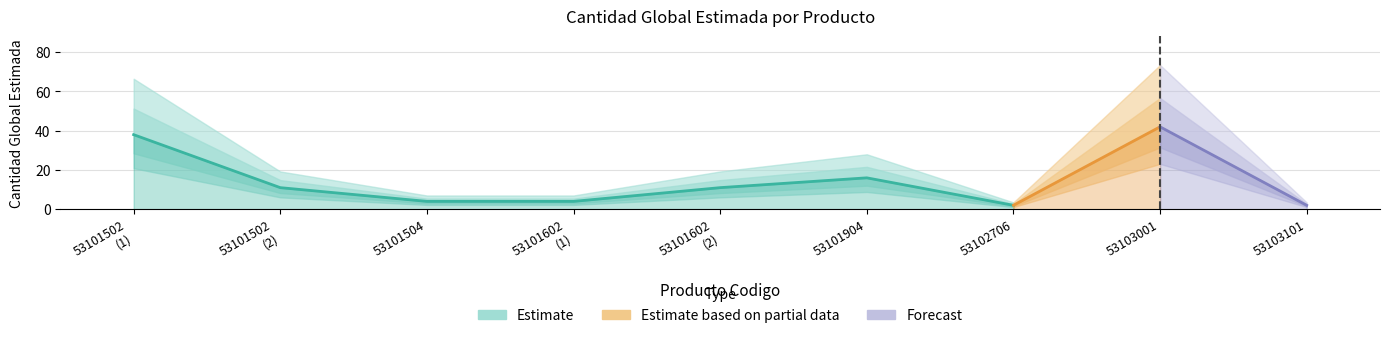

Reading left to right, extract all data points from this chart.

53101502=38	53101502=11	53101504=4	53101602=4	53101602=11	53101904=16	53102706=2	53103001=42	53103101=2